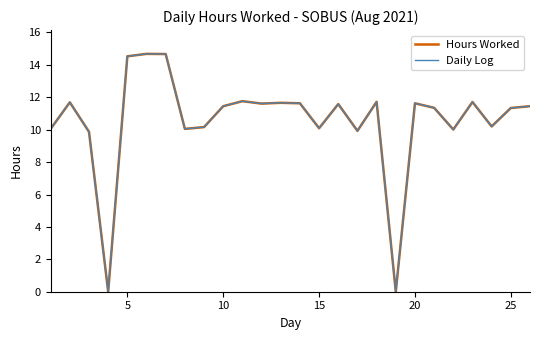

What is the difference between the maximum and minimum values in the Daily Log series?

14.7